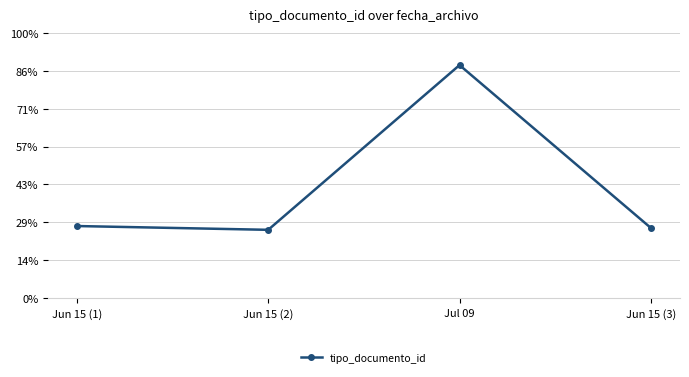

Does the chart display data point markers on the line(s)?

Yes